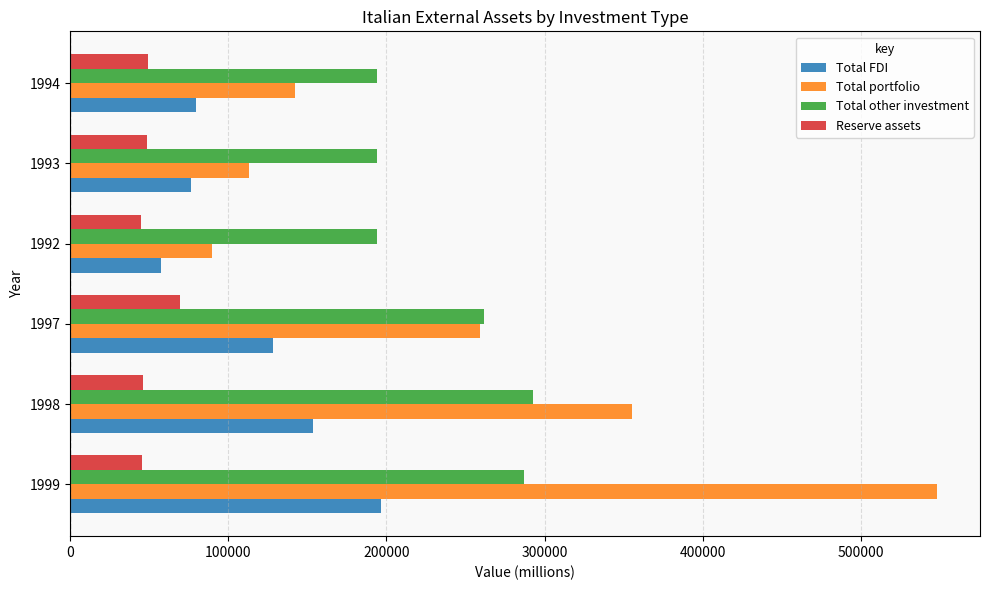

The value of Total other investment at 1994 is 113943.2. True or false?

False